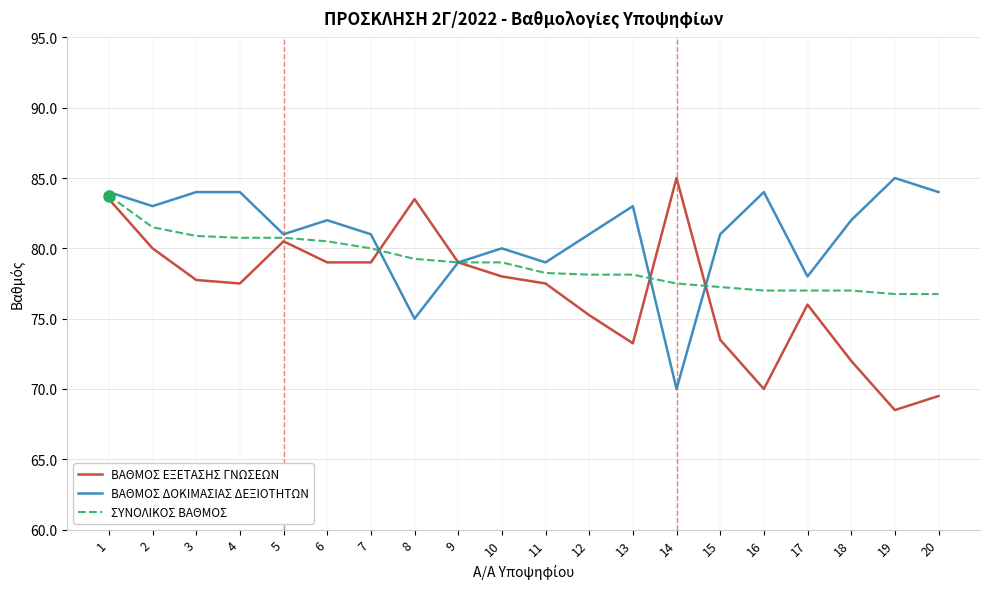

The ΒΑΘΜΟΣ ΔΟΚΙΜΑΣΙΑΣ ΔΕΞΙΟΤΗΤΩΝ series shows 133.4 at 18. True or false?

False